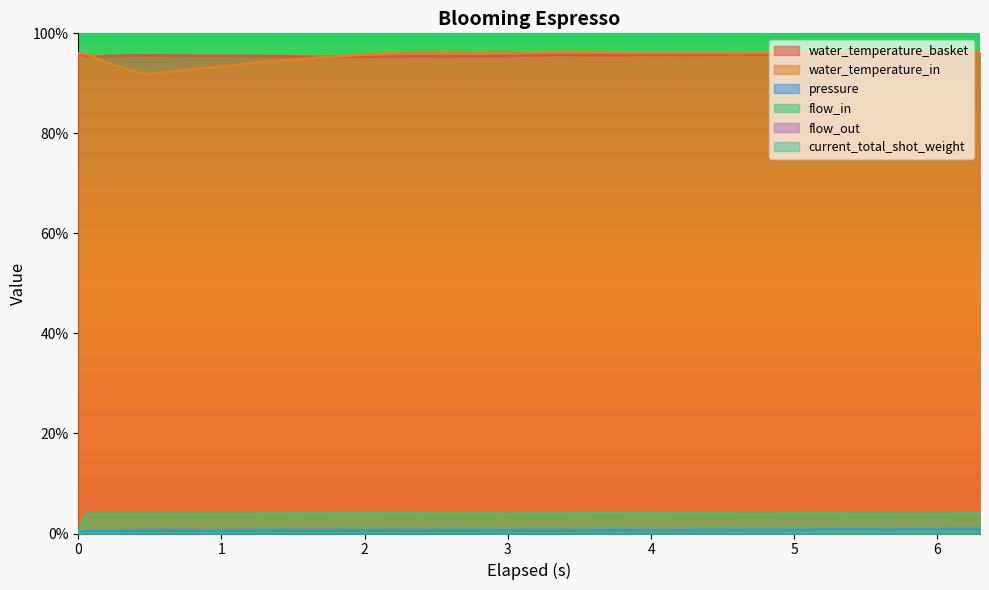

What is the difference between the second highest and minimum values in the water_temperature_in series?

4.4